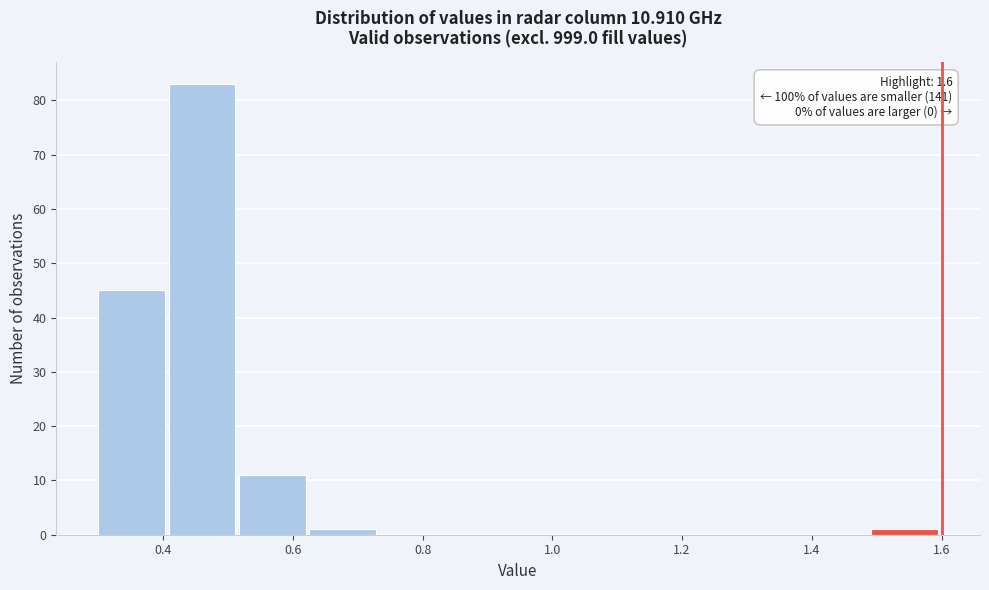

Which range on the x-axis has the tallest bar?

0.40 to 0.52